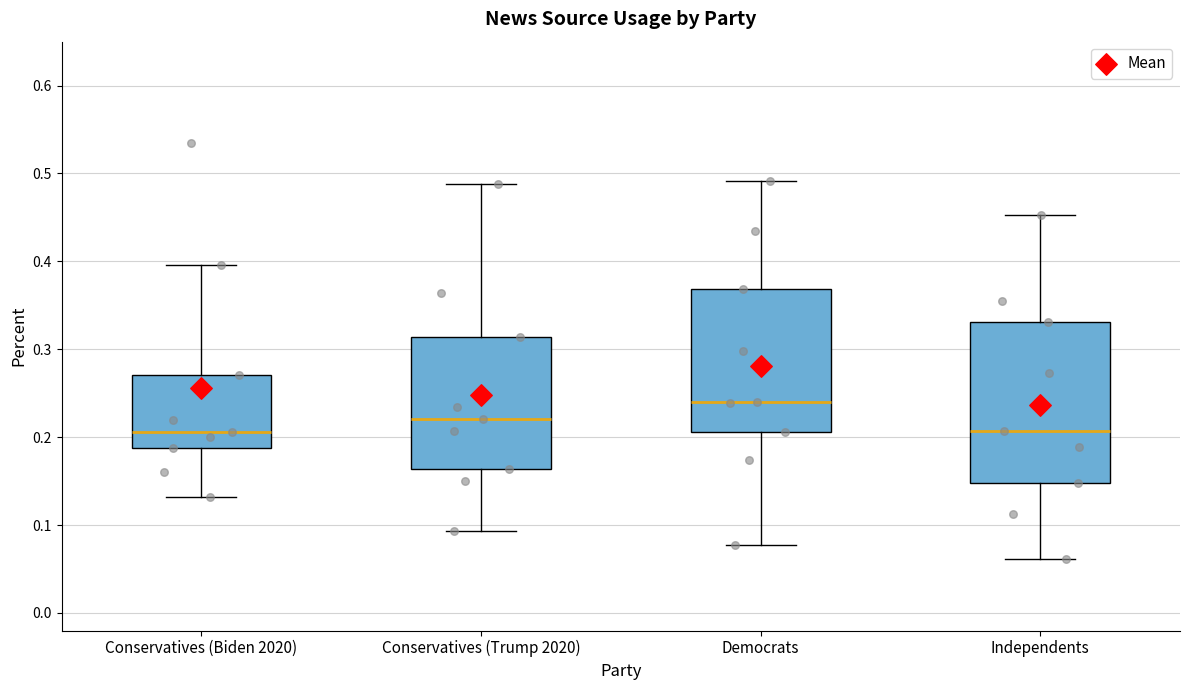

Comparing the boxes themselves (not the whiskers), which one is the tallest?

Independents